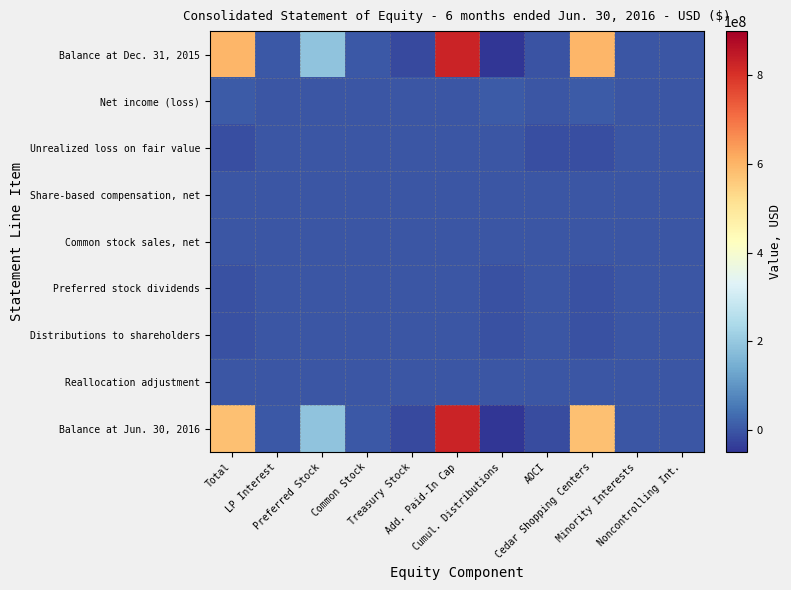

Reading left to right, what are all the values shown in this chart?

Balance at Dec. 31, 2015: Total=597542000	LP Interest=2462000	Preferred Stock=190661000	Common Stock=5103000	Treasury Stock=-17284000	Add. Paid-In Cap=825979000	Cumul. Distributions=-404350000	AOCI=-4059000	Cedar Shopping Centers=596050000	Minority Interests=-970000	Noncontrolling Int.=1492000
Net income (loss): Total=6371000	LP Interest=0	Preferred Stock=0	Common Stock=0	Treasury Stock=0	Add. Paid-In Cap=0	Cumul. Distributions=6551000	AOCI=0	Cedar Shopping Centers=6551000	Minority Interests=-180000	Noncontrolling Int.=-180000
Unrealized loss on fair value: Total=-9566000	LP Interest=-40000	Preferred Stock=0	Common Stock=0	Treasury Stock=0	Add. Paid-In Cap=0	Cumul. Distributions=0	AOCI=-9526000	Cedar Shopping Centers=-9526000	Minority Interests=0	Noncontrolling Int.=-40000
Share-based compensation, net: Total=806000	LP Interest=0	Preferred Stock=0	Common Stock=18000	Treasury Stock=-1049000	Add. Paid-In Cap=1837000	Cumul. Distributions=0	AOCI=0	Cedar Shopping Centers=806000	Minority Interests=0	Noncontrolling Int.=0
Common stock sales, net: Total=11000	LP Interest=0	Preferred Stock=0	Common Stock=0	Treasury Stock=0	Add. Paid-In Cap=11000	Cumul. Distributions=0	AOCI=0	Cedar Shopping Centers=11000	Minority Interests=0	Noncontrolling Int.=0
Preferred stock dividends: Total=-7204000	LP Interest=0	Preferred Stock=0	Common Stock=0	Treasury Stock=0	Add. Paid-In Cap=0	Cumul. Distributions=-7204000	AOCI=0	Cedar Shopping Centers=-7204000	Minority Interests=0	Noncontrolling Int.=0
Distributions to shareholders: Total=-8551000	LP Interest=-35000	Preferred Stock=0	Common Stock=0	Treasury Stock=0	Add. Paid-In Cap=0	Cumul. Distributions=-8516000	AOCI=0	Cedar Shopping Centers=-8516000	Minority Interests=0	Noncontrolling Int.=-35000
Reallocation adjustment: Total=0	LP Interest=-1000	Preferred Stock=0	Common Stock=0	Treasury Stock=0	Add. Paid-In Cap=1000	Cumul. Distributions=0	AOCI=0	Cedar Shopping Centers=1000	Minority Interests=0	Noncontrolling Int.=-1000
Balance at Jun. 30, 2016: Total=579409000	LP Interest=2386000	Preferred Stock=190661000	Common Stock=5121000	Treasury Stock=-18333000	Add. Paid-In Cap=827828000	Cumul. Distributions=-413519000	AOCI=-13585000	Cedar Shopping Centers=578173000	Minority Interests=-1150000	Noncontrolling Int.=1236000